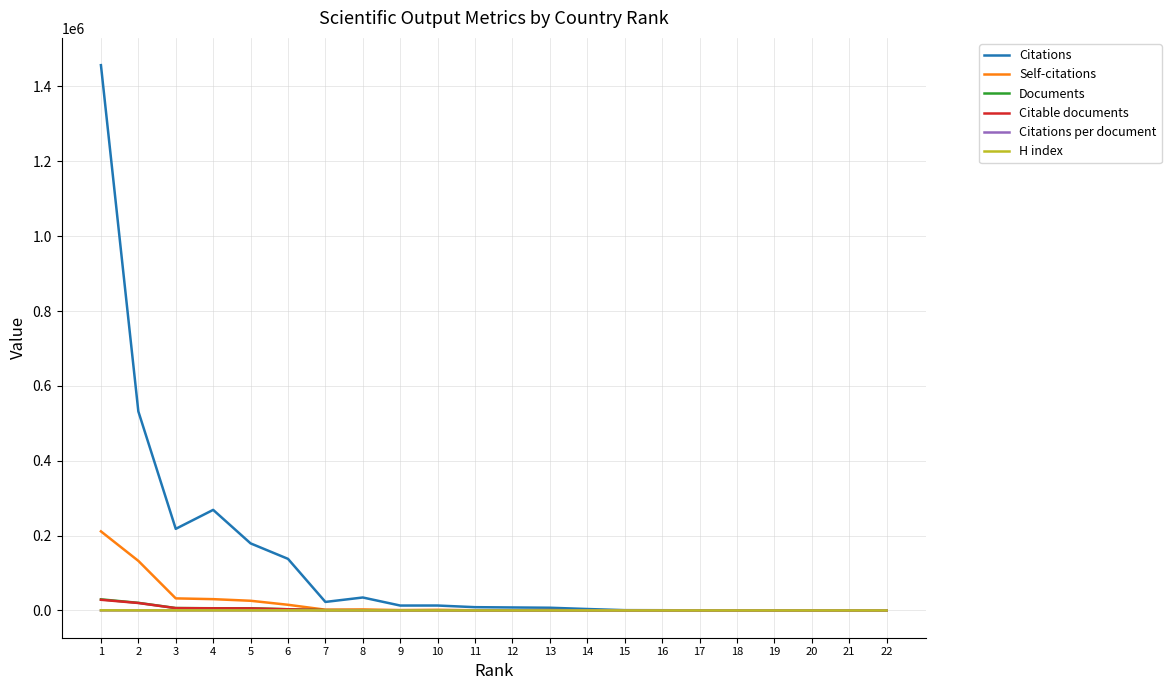

Which series has the largest range (max minus min)?

Citations